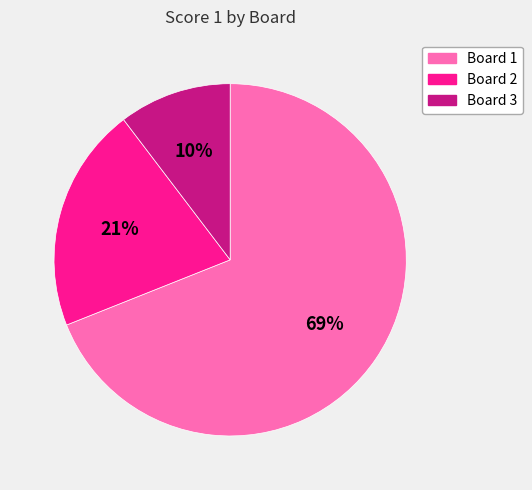

The Board 1 slice represents 69% of the pie. True or false?

True